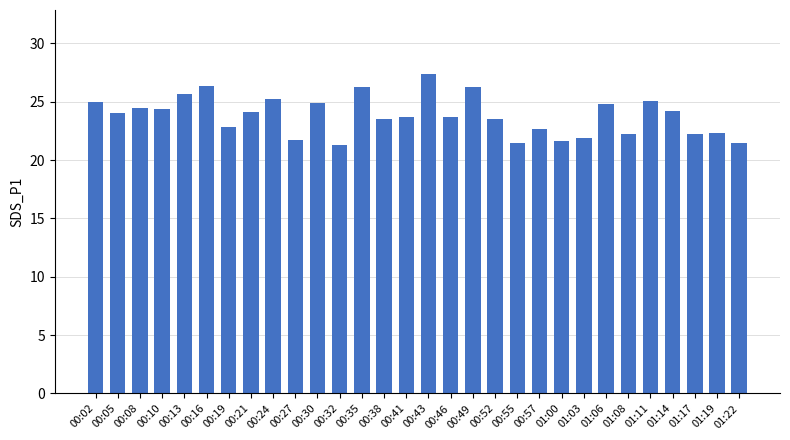

True or false: the data shows 24.9 at 00:02.

True